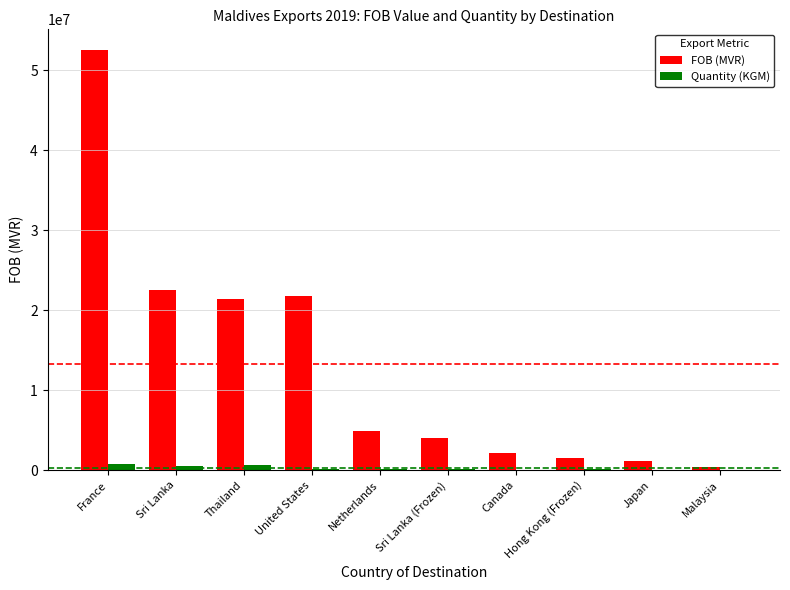

Count the number of categories in the chart.

10